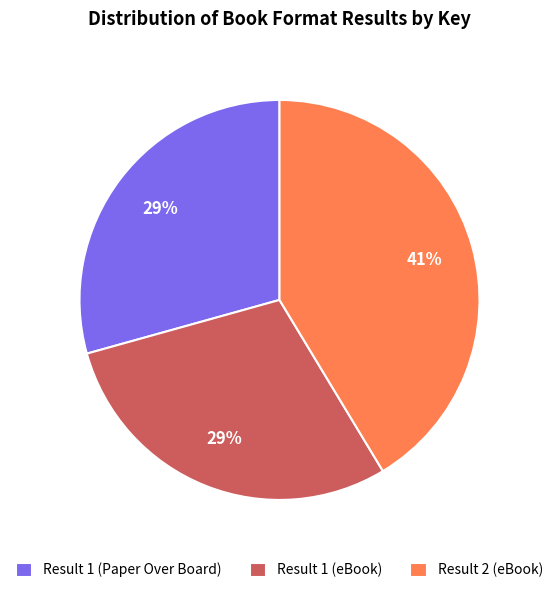

How many slices are in this pie chart?

3